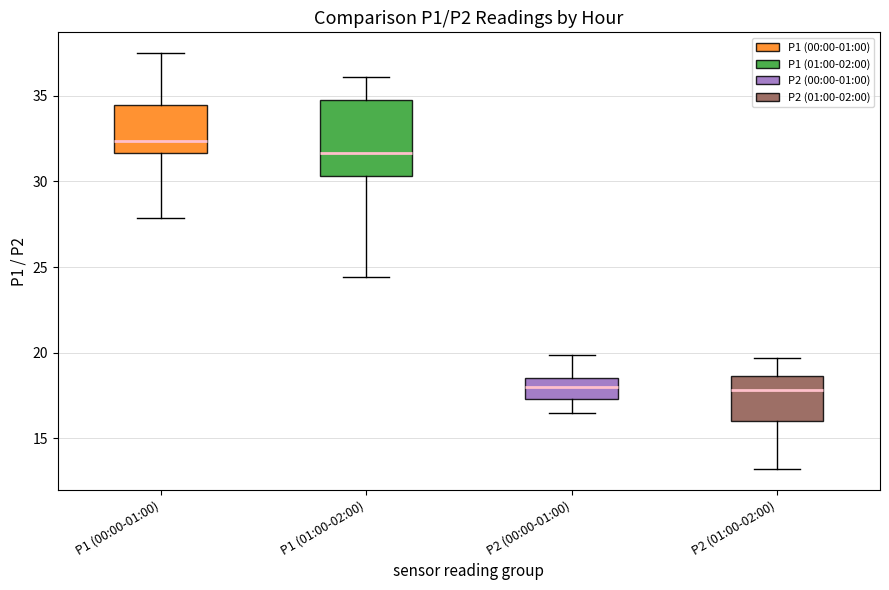

Where does the median line of the box for P2 (01:00-02:00) sit on the y-axis? The values are not printed on the chart, so give them approximately, as read against the axis.

18.0